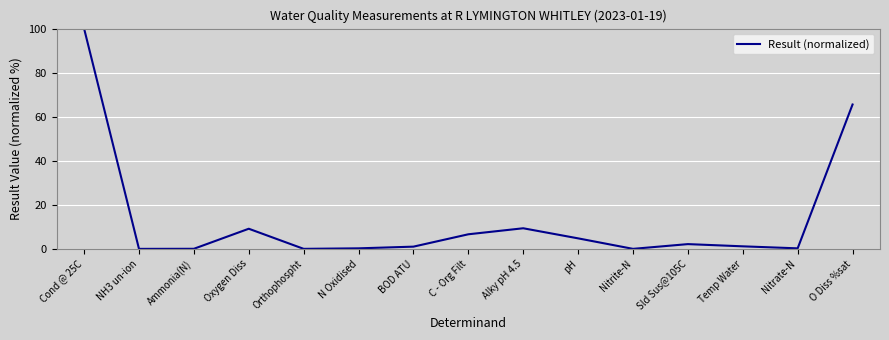

At which category does the chart reach its peak across all series?

Cond @ 25C